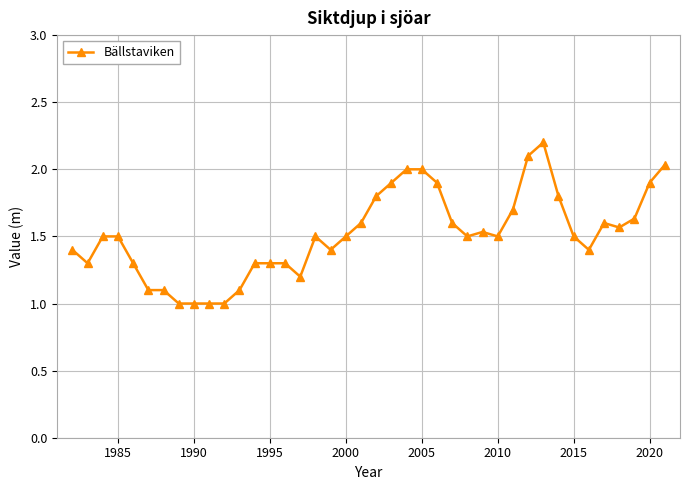

What is the difference between the maximum and minimum values?

1.2